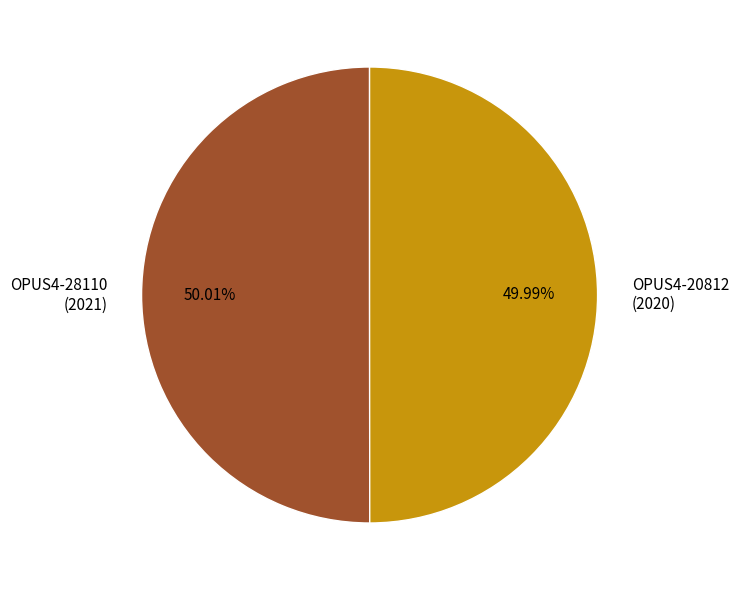

Does any single category account for the majority?

Yes